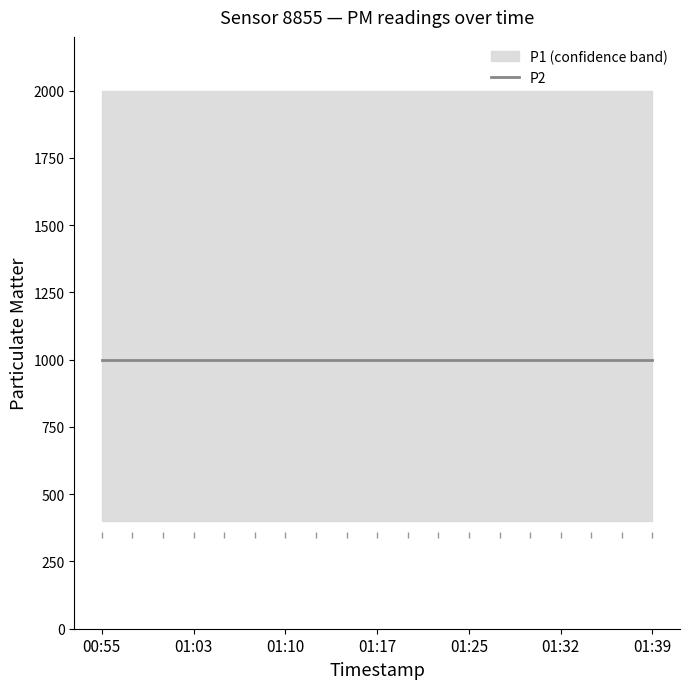

Which has a higher value, 01:25 or 01:00?

01:25